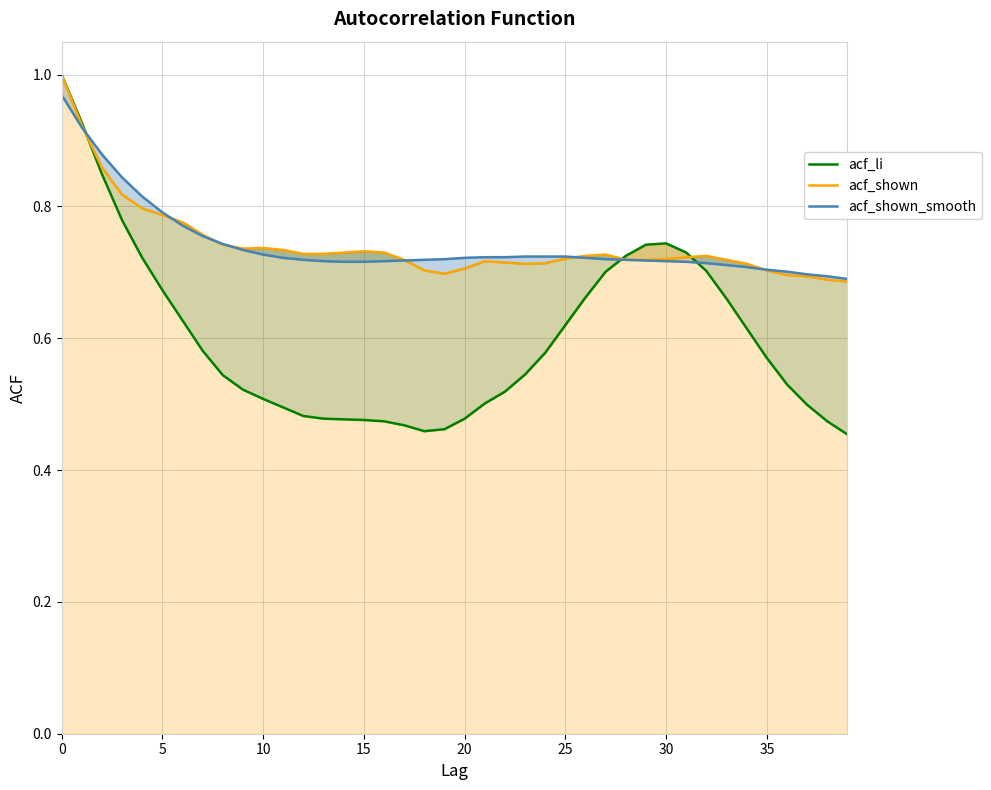

Which series changed the most between 0 and 15?

acf_li